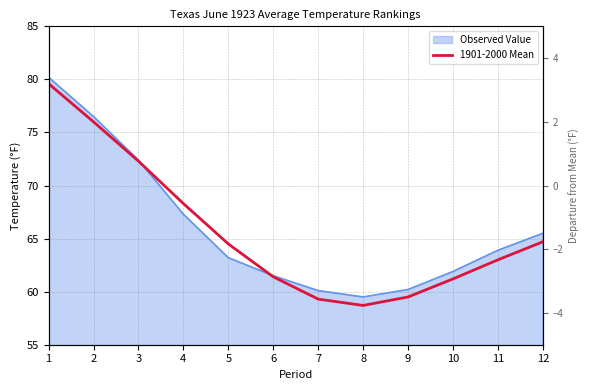

What is the sum of all values?

788.5